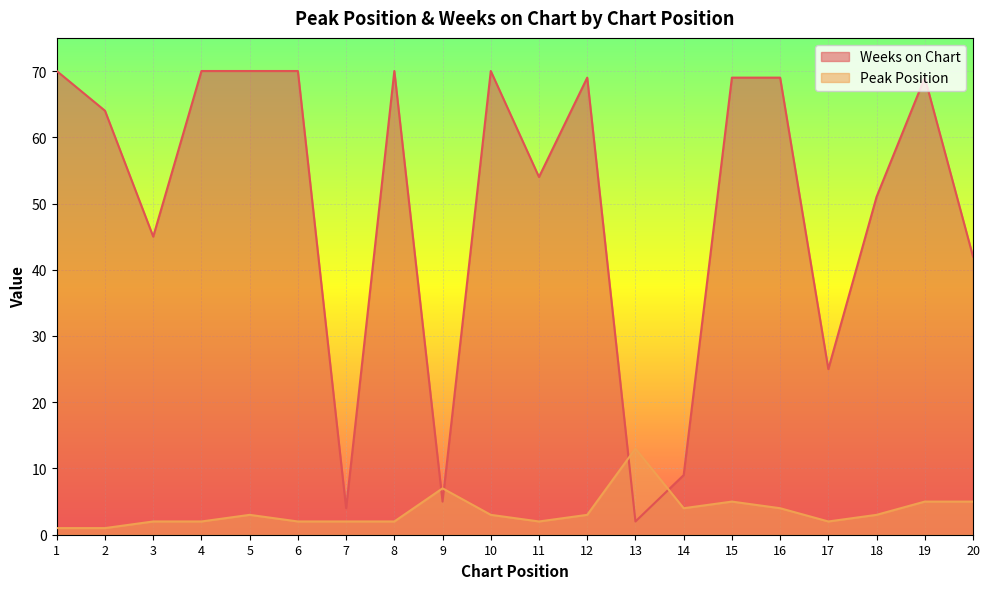

How many data points in Weeks on Chart are above 69?

6